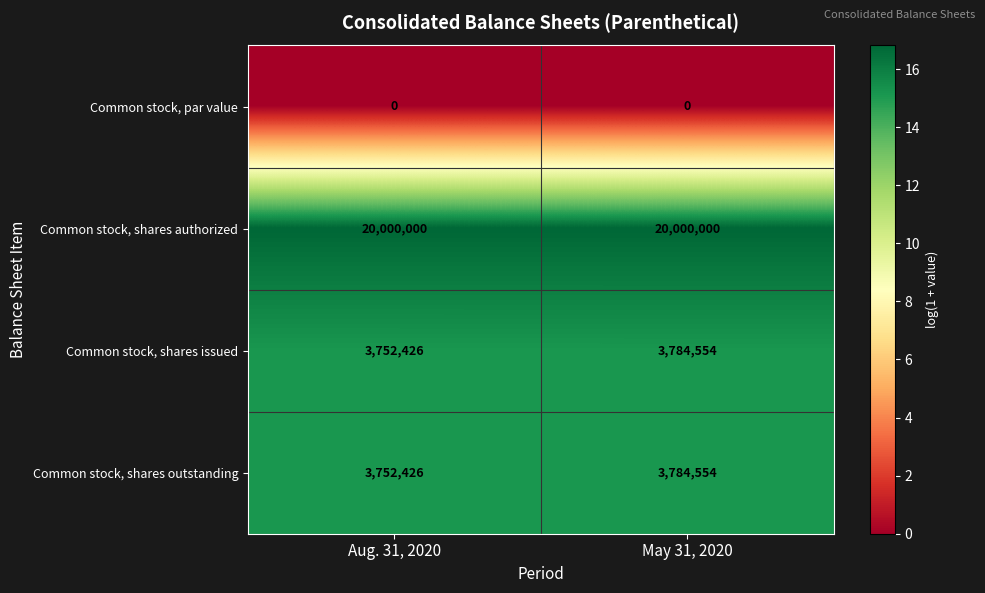

Reading right to left, transcribe all the data shown in this chart.

Common stock, par value: May 31, 2020=0	Aug. 31, 2020=0
Common stock, shares authorized: May 31, 2020=20000000	Aug. 31, 2020=20000000
Common stock, shares issued: May 31, 2020=3784554	Aug. 31, 2020=3752426
Common stock, shares outstanding: May 31, 2020=3784554	Aug. 31, 2020=3752426